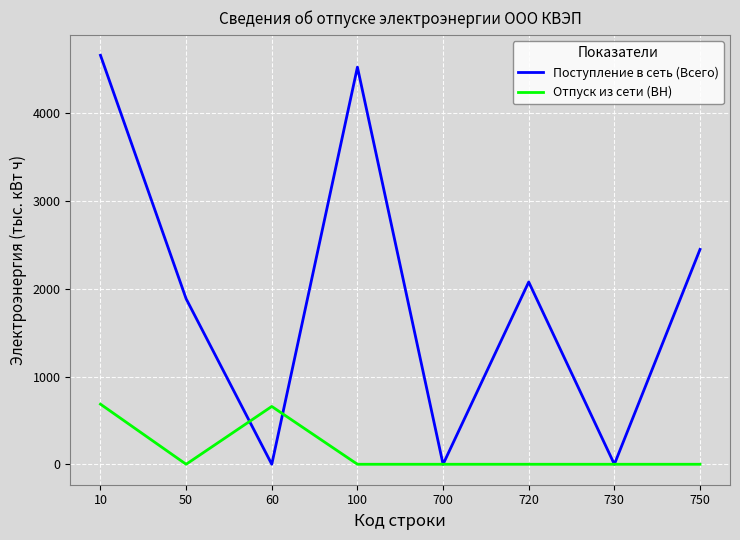

What are all the series names shown in the legend?

Поступление в сеть (Всего), Отпуск из сети (ВН)